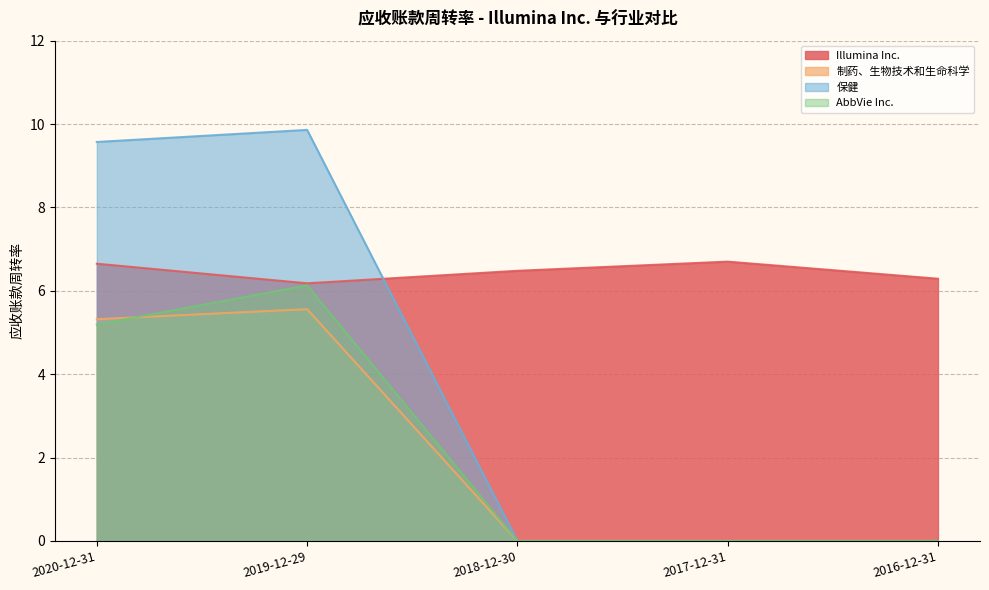

Where is 制药、生物技术和生命科学 nearest to the value 2?

2018-12-30